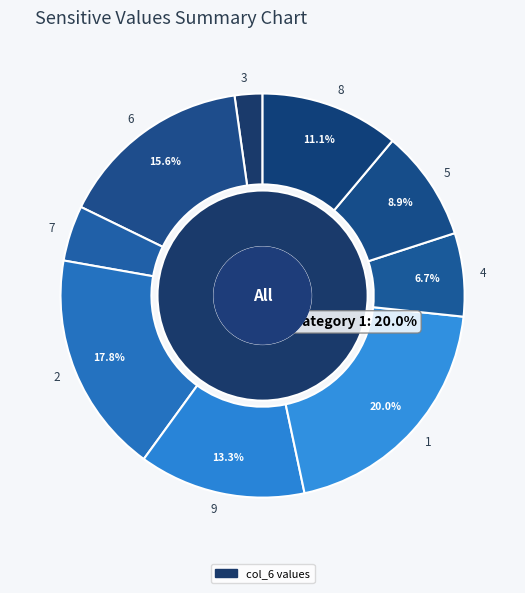

Which slice is the smallest?

3